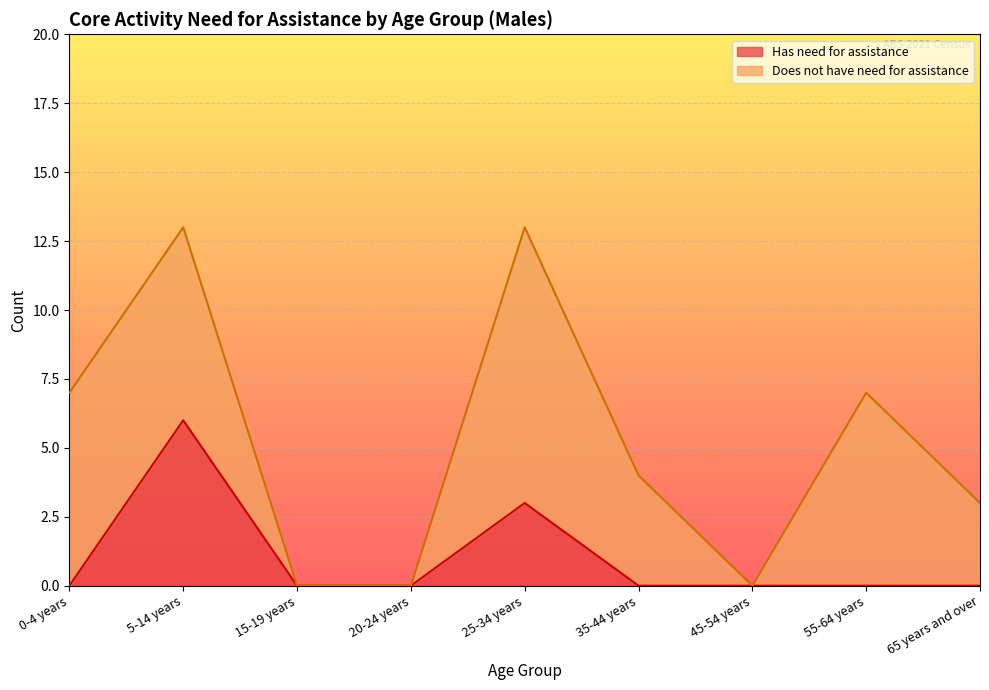

List the labels in order of value, largest first.

5-14 years, 25-34 years, 0-4 years, 15-19 years, 20-24 years, 35-44 years, 45-54 years, 55-64 years, 65 years and over